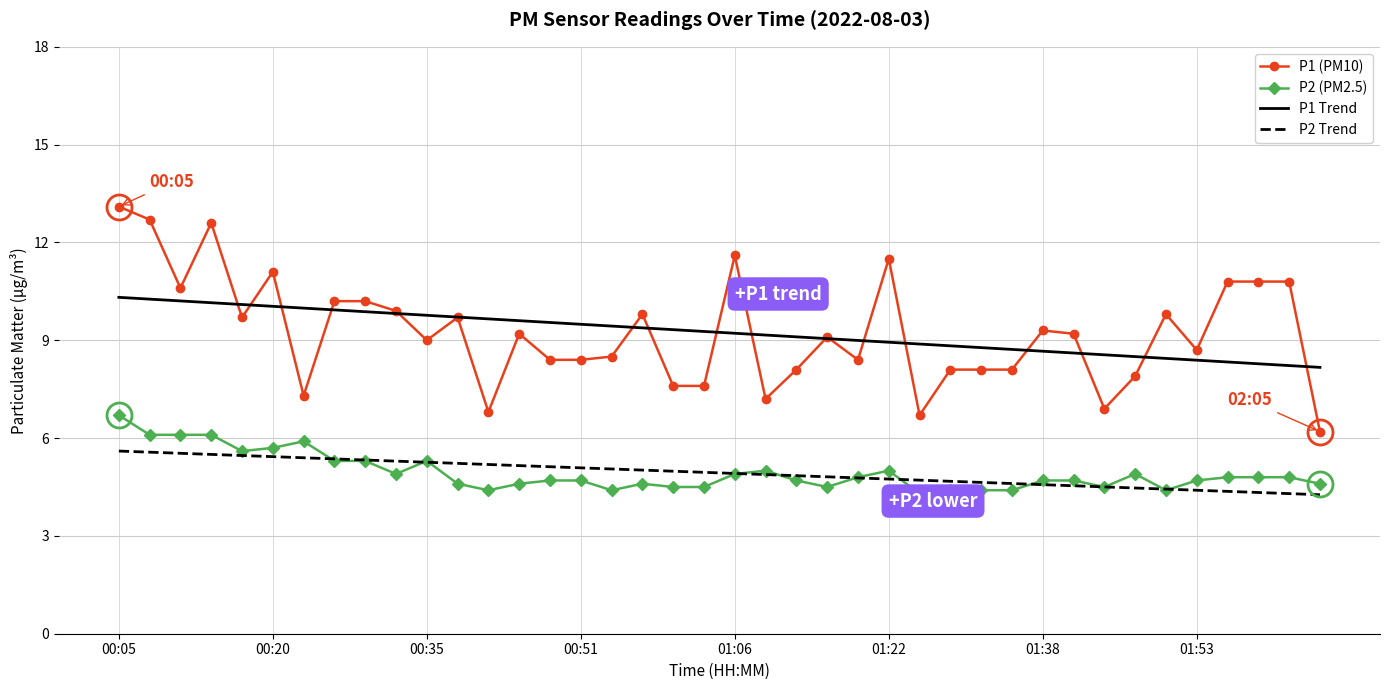

True or false: P2 (PM2.5) and P1 (PM10) cross at least once.

False